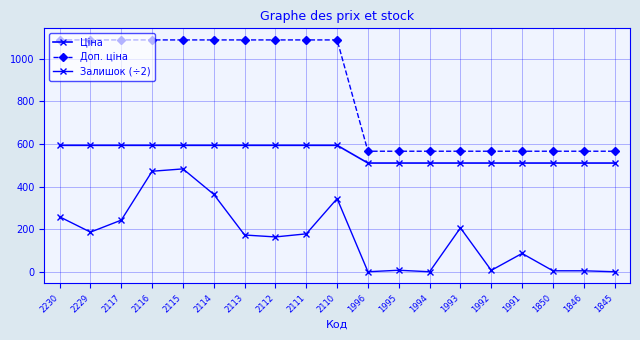

Is this an area chart (filled region under the line)?

No